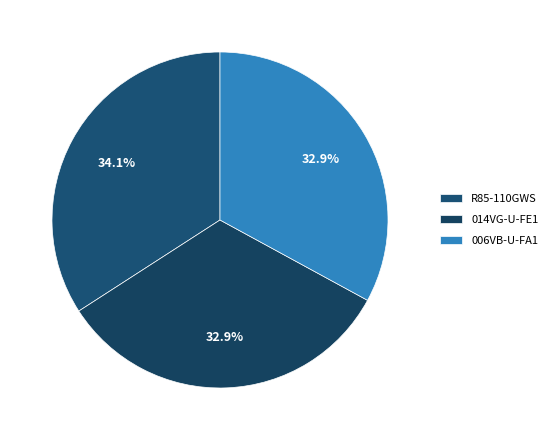

Rank the categories by value from highest to lowest.

R85-110GWS, 014VG-U-FE1, 006VB-U-FA1